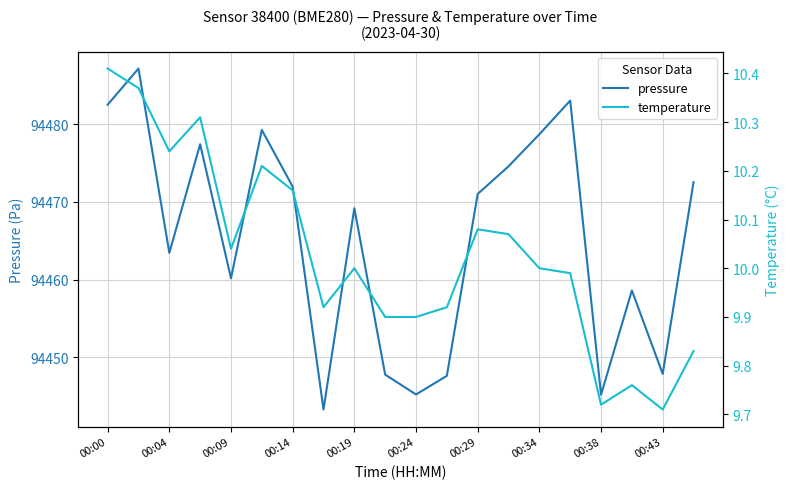

True or false: pressure and temperature cross at least once.

False